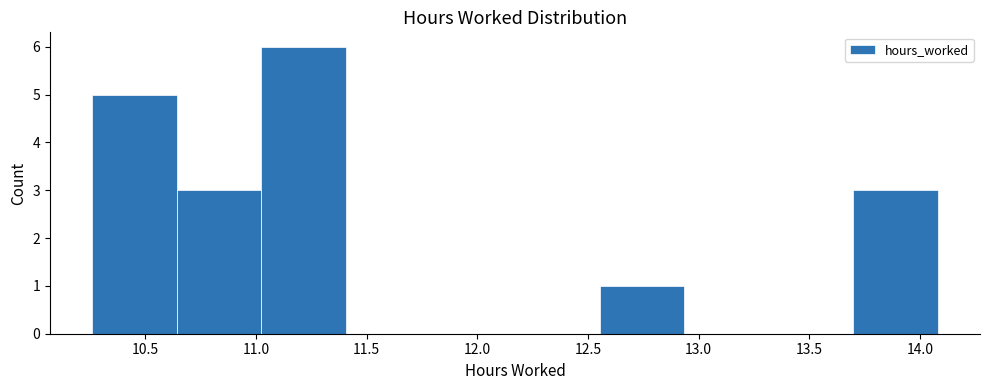

Reading left to right, list every bar in this chart as the range it spans on the x-axis followed by its height. Neither the bar edges nor the heights are printed on the chart, so give them approximately, as read against the axes.

10.25 to 10.65: 5
10.65 to 11.00: 3
11.00 to 11.40: 6
11.40 to 11.80: 0
11.80 to 12.15: 0
12.15 to 12.55: 0
12.55 to 12.95: 1
12.95 to 13.30: 0
13.30 to 13.70: 0
13.70 to 14.10: 3